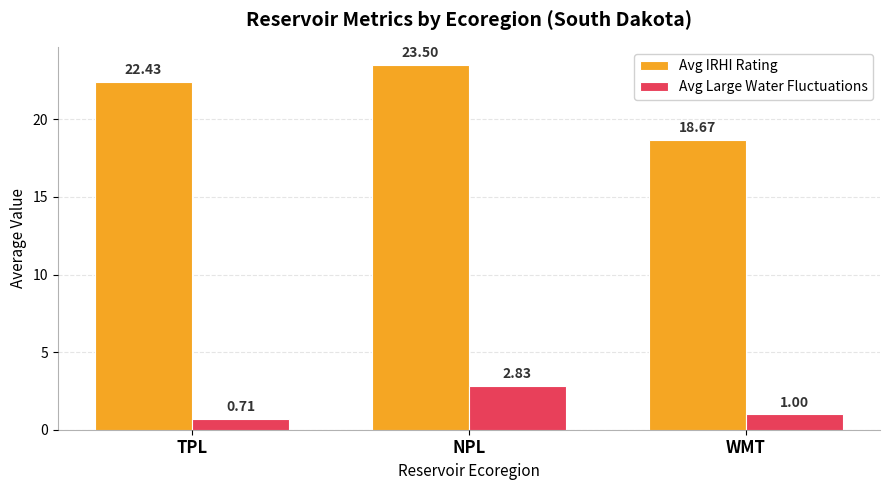

What is the maximum value shown in the chart?

23.5